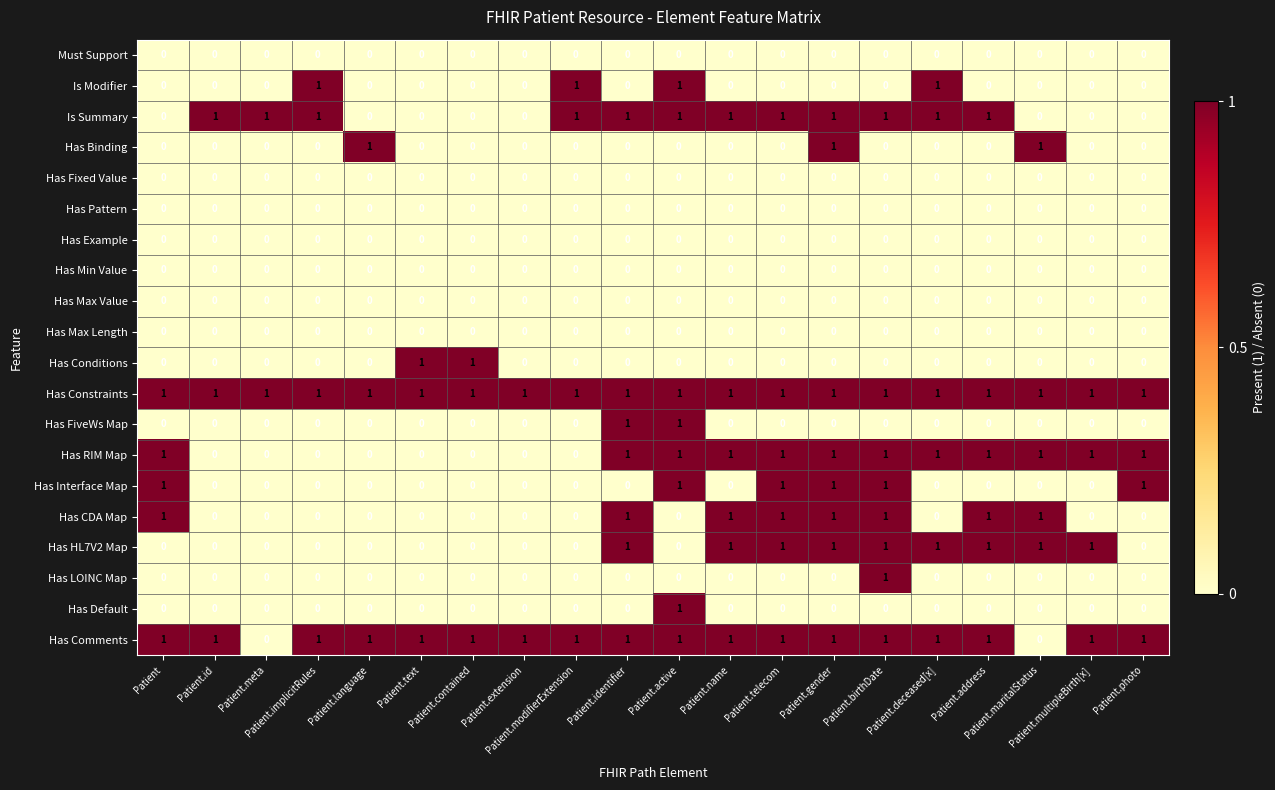

Count the number of data series in this chart.

20